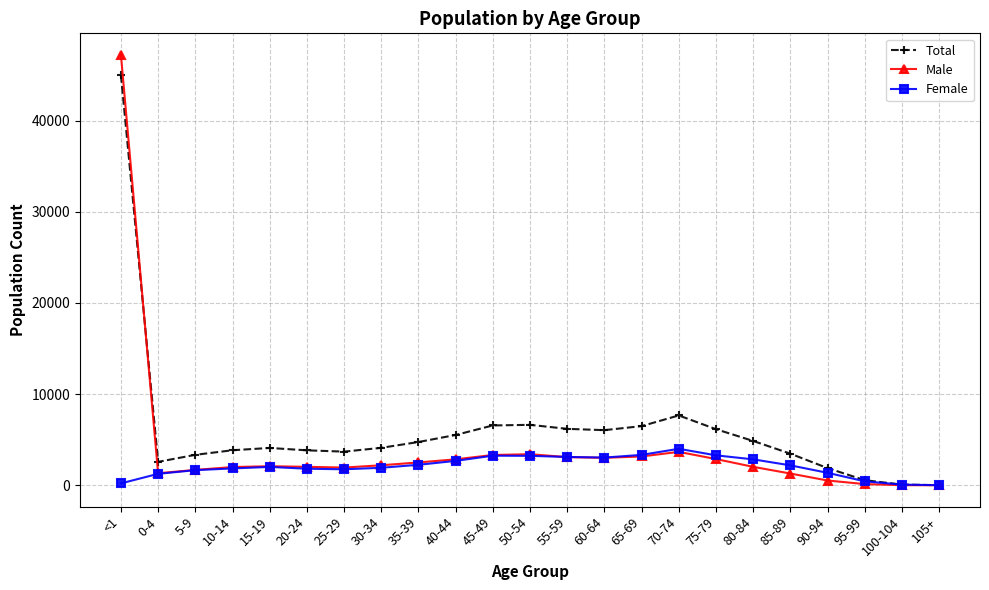

True or false: Female has more than 0 points higher than both neighbors.

True